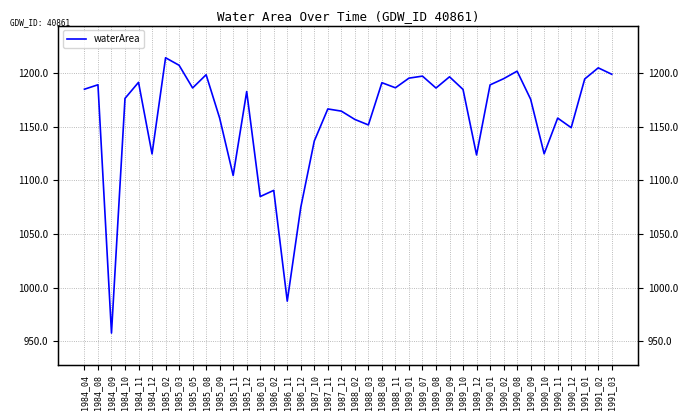

Count the number of data series in this chart.

1